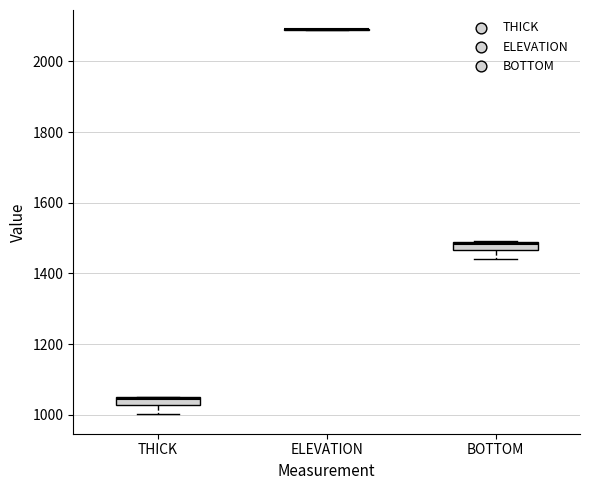

Where does the median line of the box for THICK sit on the y-axis? The values are not printed on the chart, so give them approximately, as read against the axis.

1040